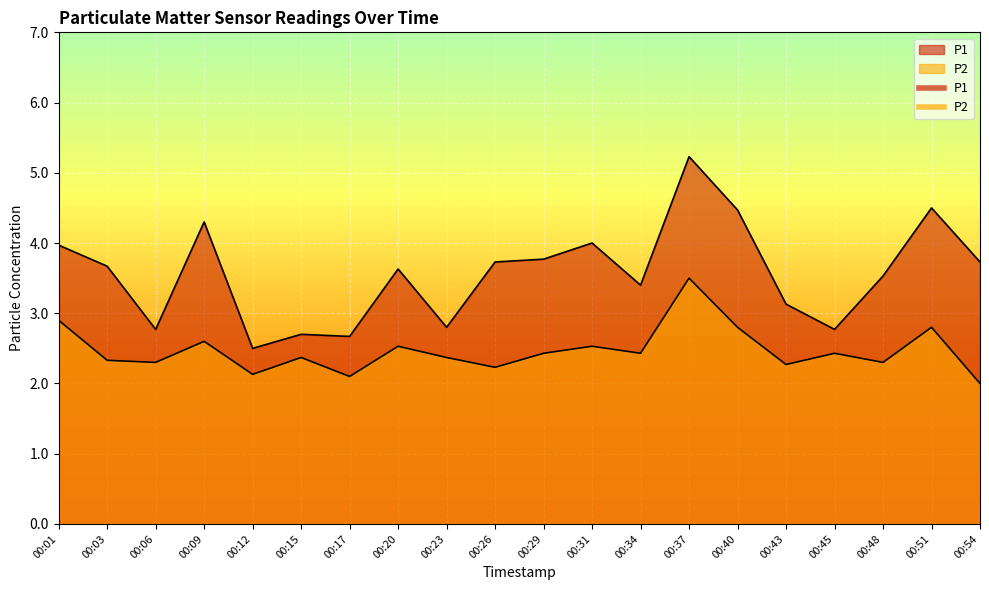

True or false: P1 and P2 cross at least once.

False